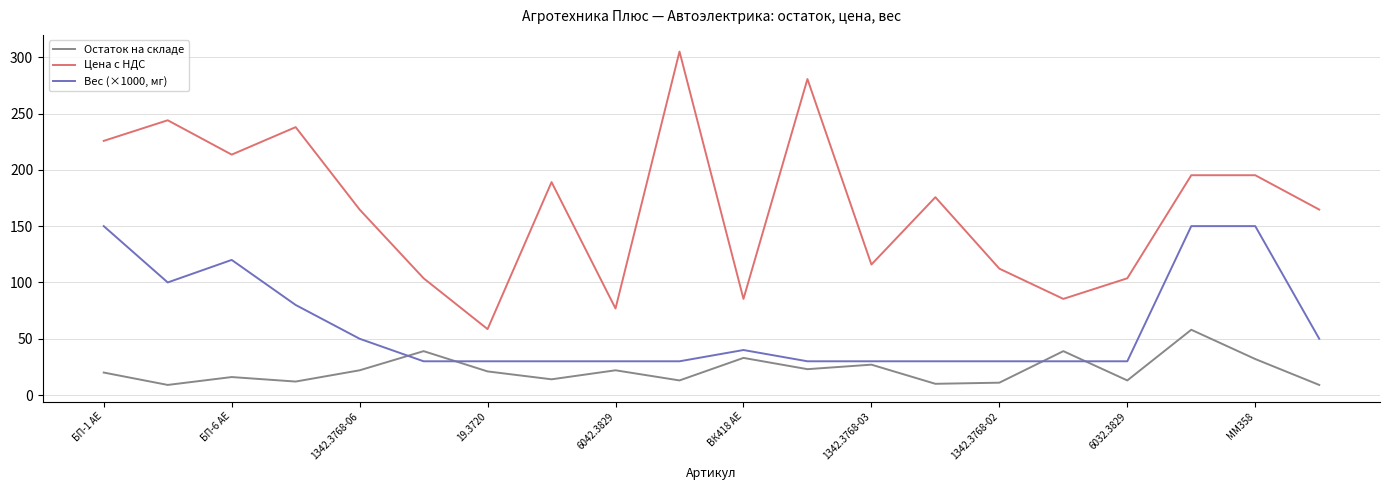

True or false: Вес (×1000, мг) and Цена с НДС cross at least once.

False